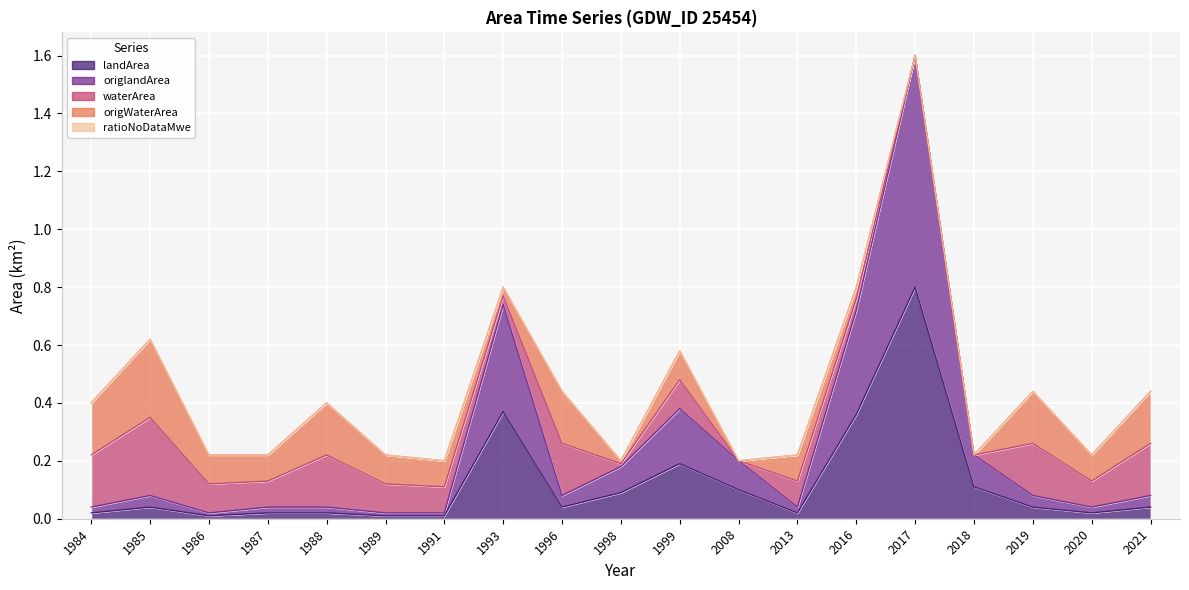

The landArea series shows 0.2 at 1999. True or false?

True